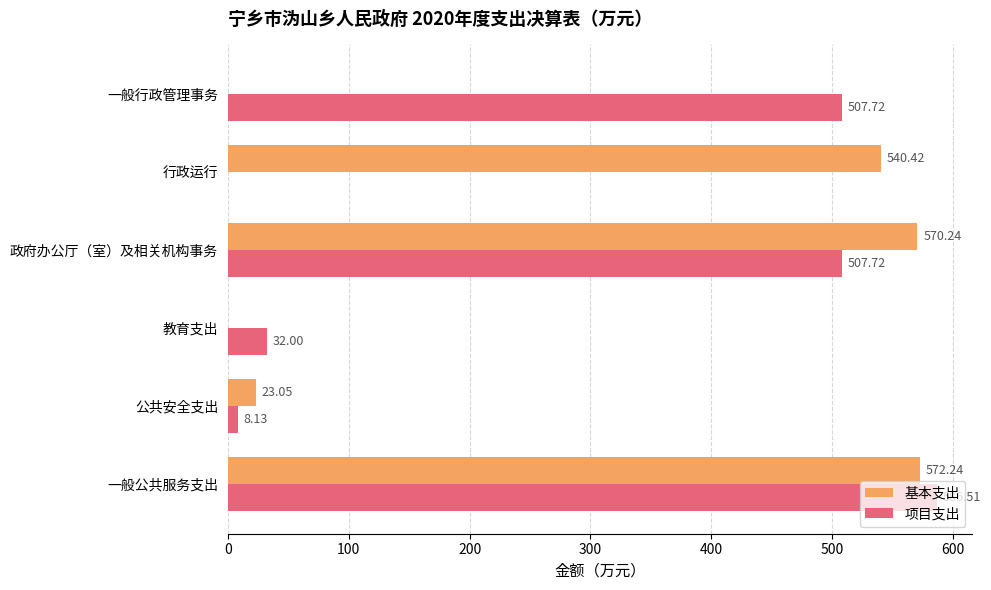

What are all the series names shown in the legend?

基本支出, 项目支出